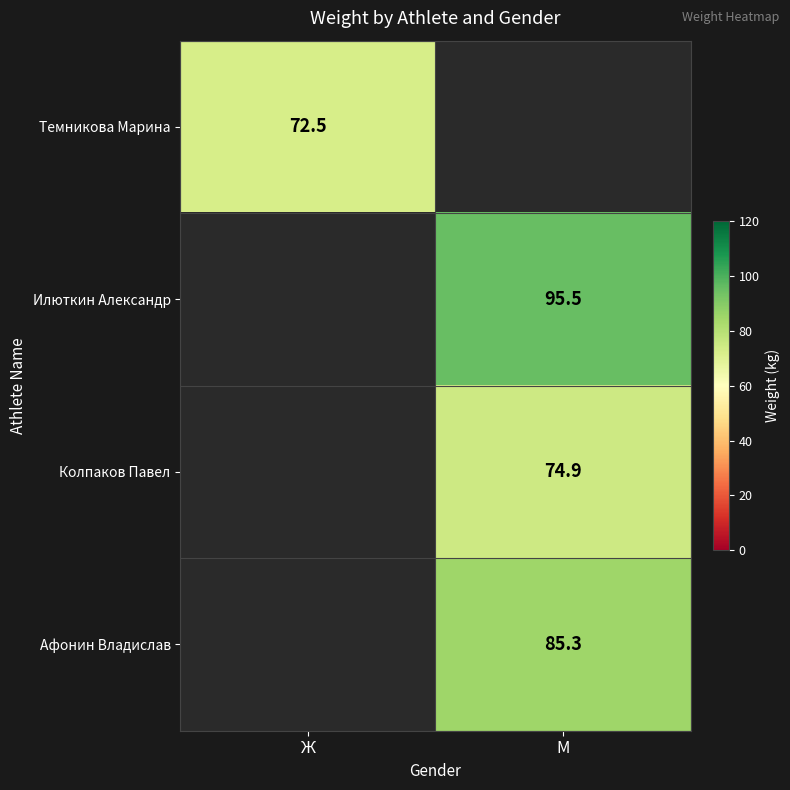

Is it true that Темникова Марина equals 119.3 at Ж?

False